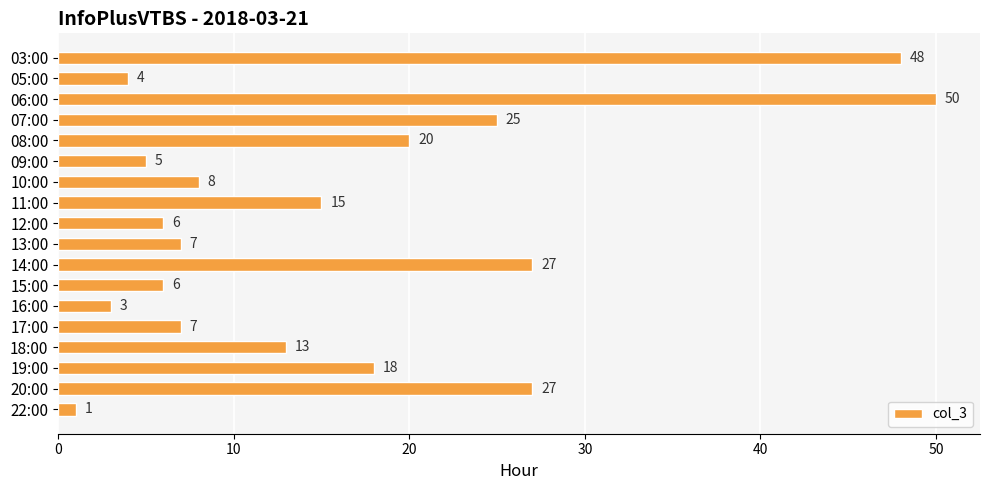

What is the label of the 14th bar from the bottom?

08:00